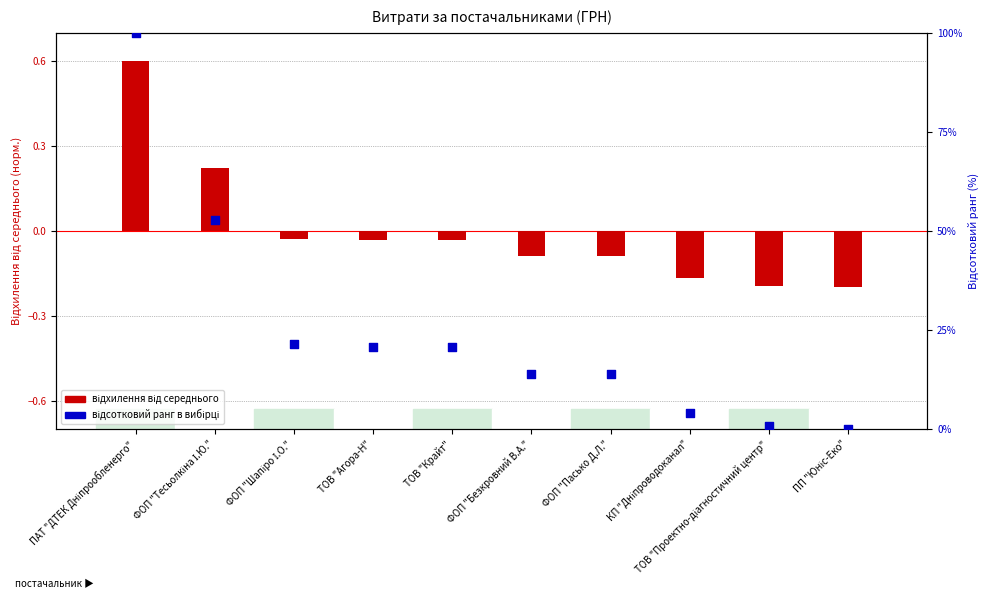

Which series has the largest total across all categories?

відсотковий ранг